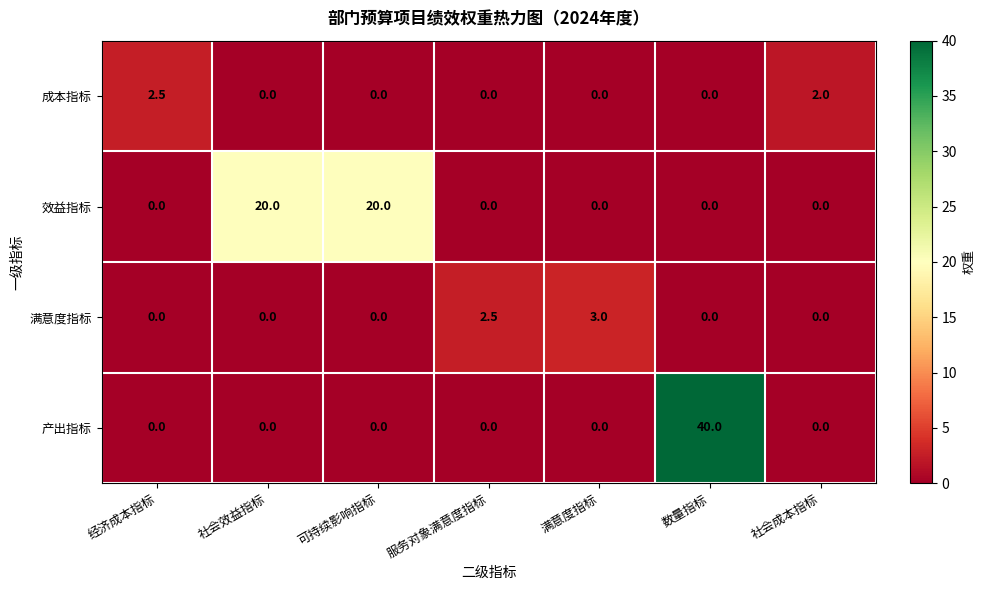

Which series has the largest range (max minus min)?

产出指标